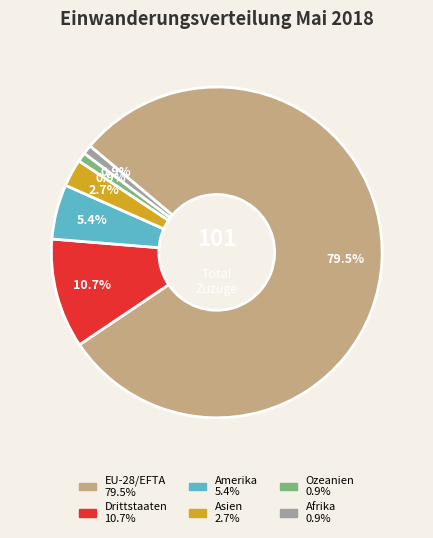

Is there a majority slice in this chart?

Yes